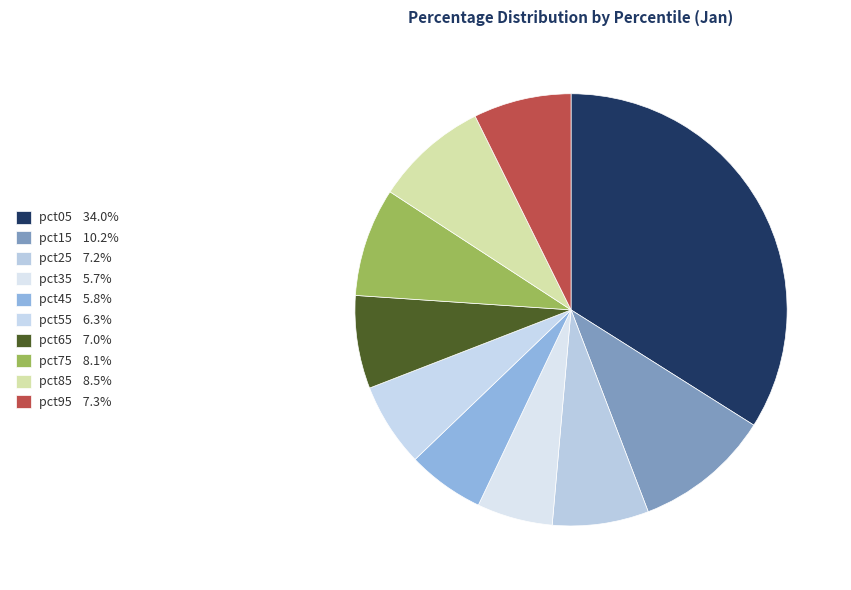

True or false: pct15 accounts for 10% of the total.

True